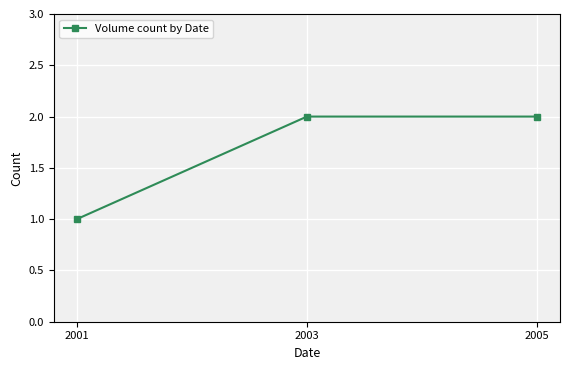

At which category does the chart reach its minimum across all series?

2001